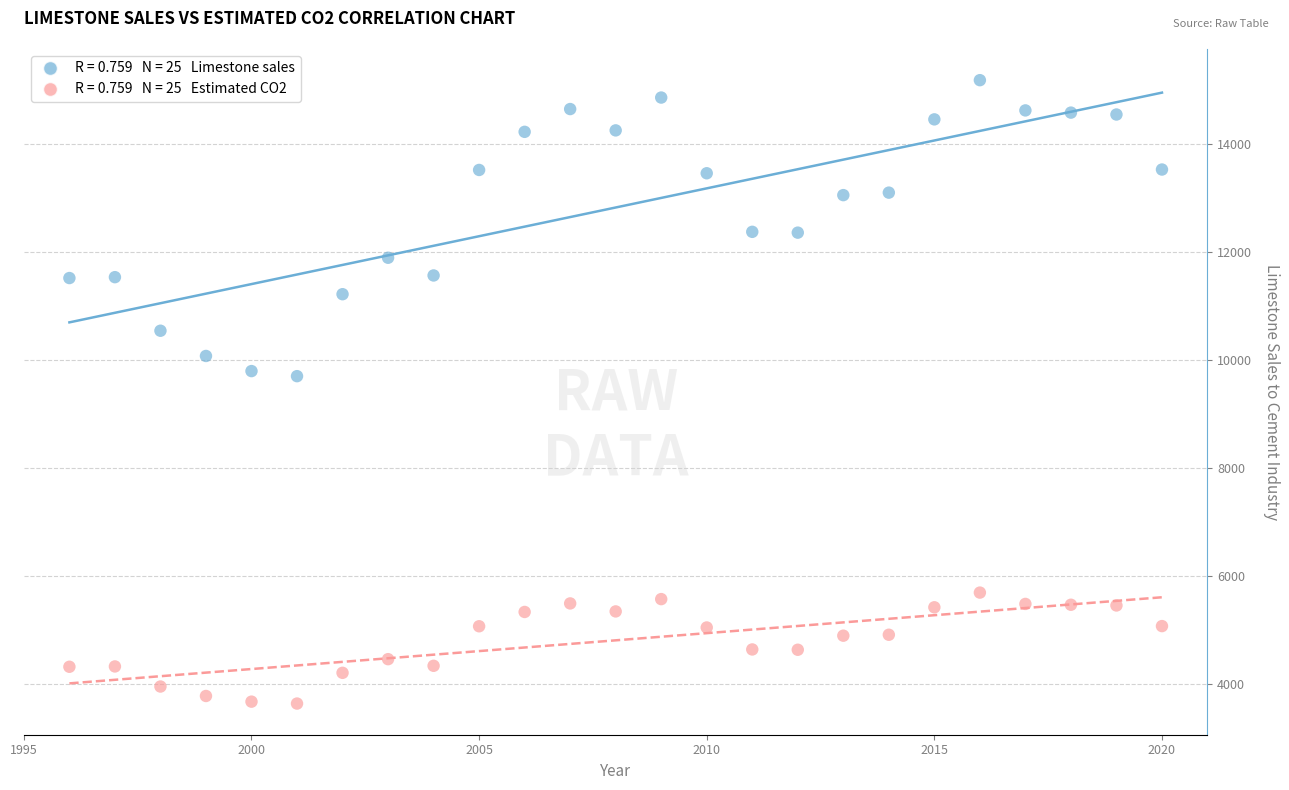

Across all data points, what is the range of Y values (max minus min)?

11545.7